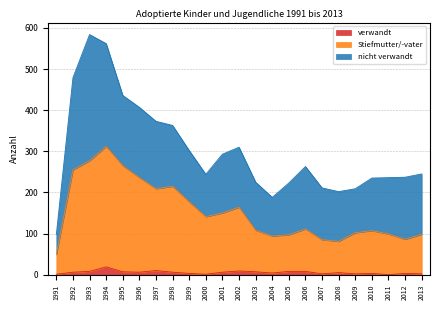

What is the value of the verwandt point at the 3rd from the left?

8